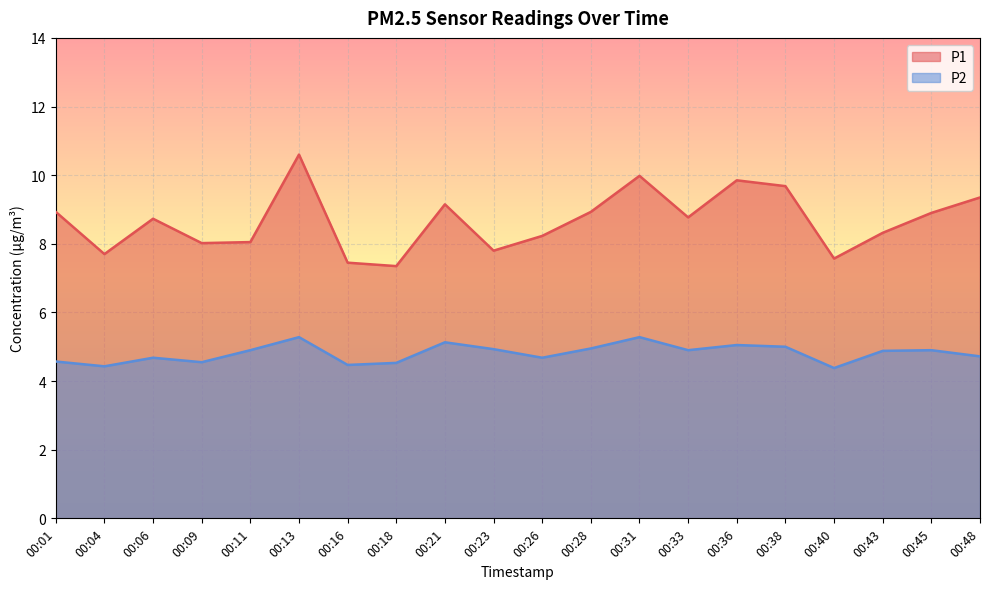

Reading left to right, extract all data points from this chart.

P1: 8.9	7.7	8.7	8.0	8.1	10.6	7.5	7.3	9.2	7.8	8.2	8.9	10.0	8.8	9.8	9.7	7.6	8.3	8.9	9.3
P2: 4.6	4.4	4.7	4.5	4.9	5.3	4.5	4.5	5.1	4.9	4.7	5.0	5.3	4.9	5.0	5.0	4.4	4.9	4.9	4.7